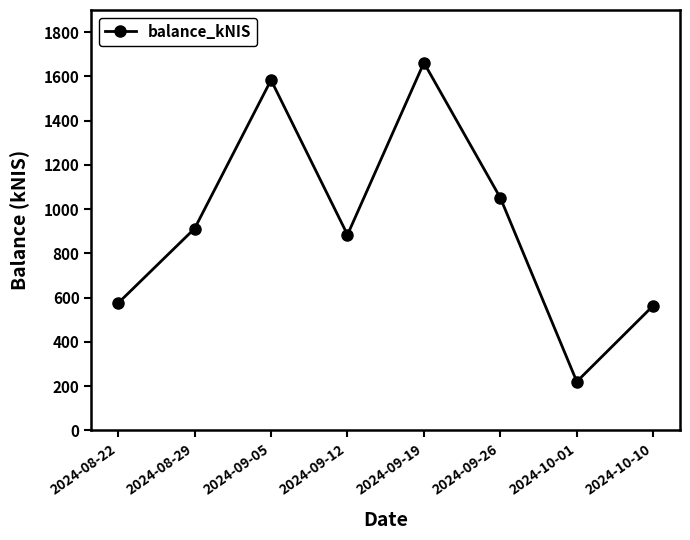

How many lines are shown in the chart?

1